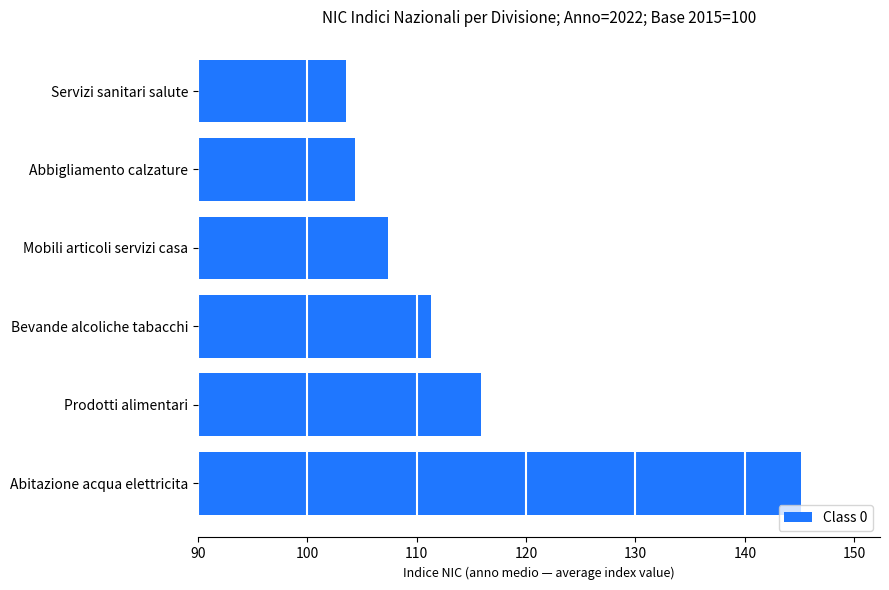

Between Servizi sanitari salute and Prodotti alimentari, which is larger?

Prodotti alimentari